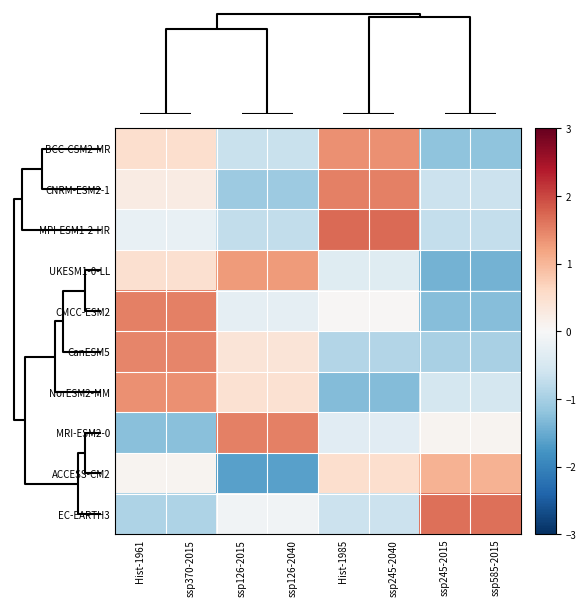

What is the total value across all series at Hist-1985?

1.6